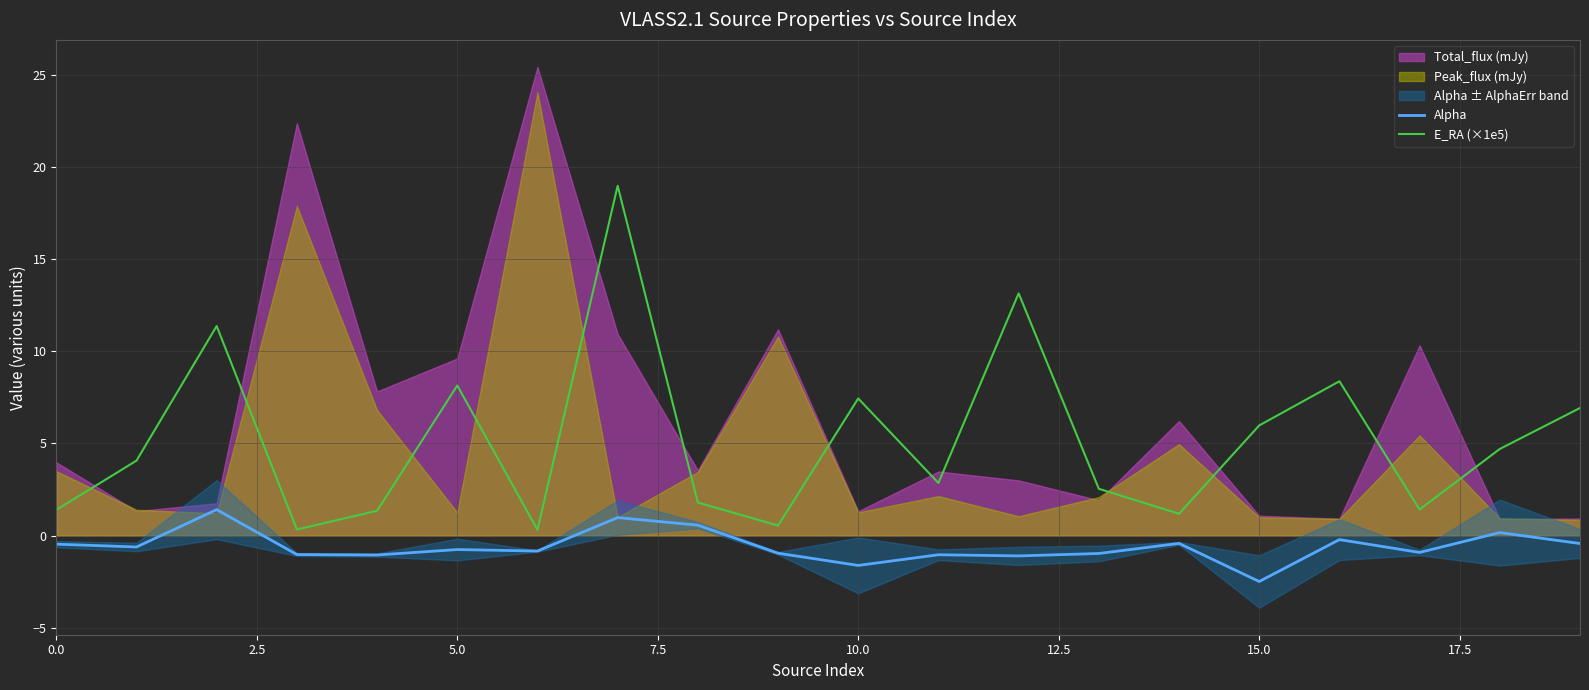

What position from the right is 13?

7